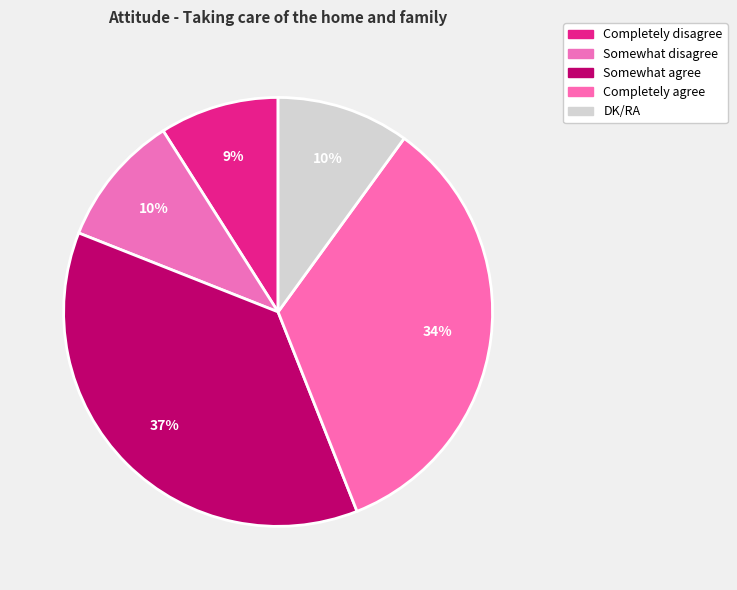

What portion of the pie excludes Completely agree?

66.0%